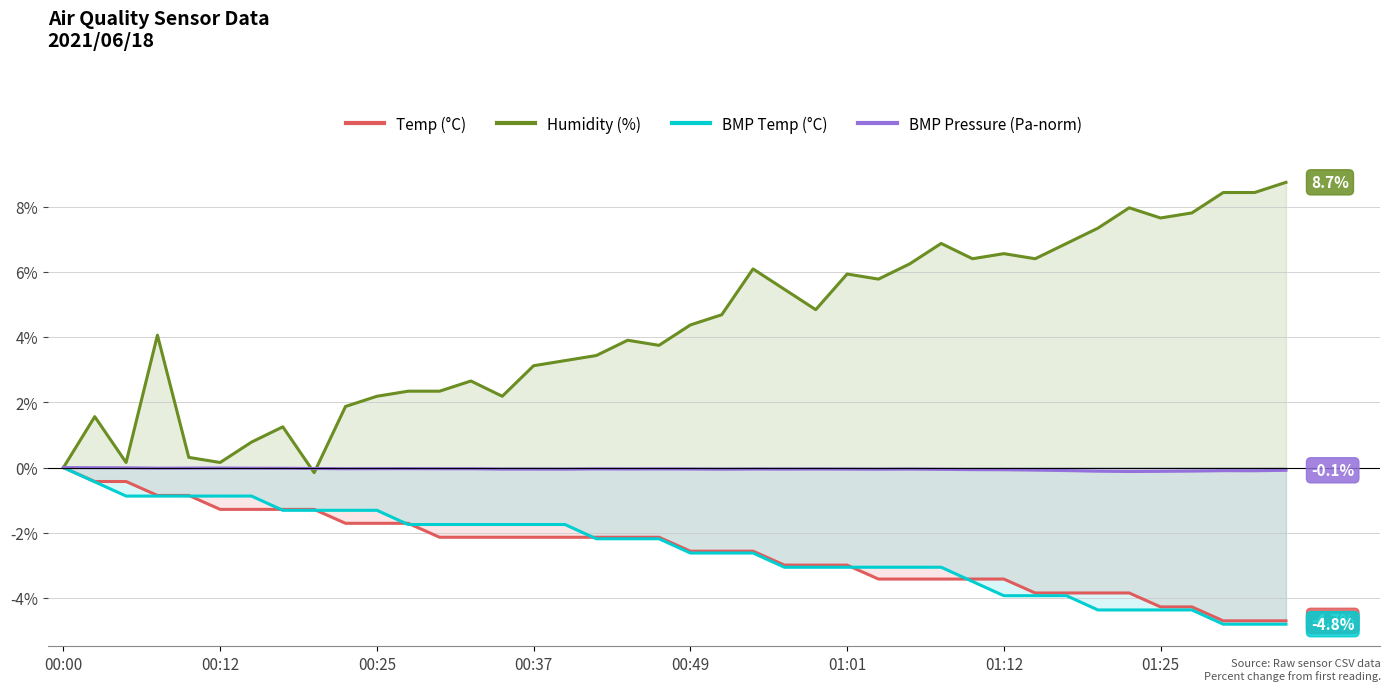

The value of BMP Temp (°C) at 00:12 is -0.9. True or false?

True